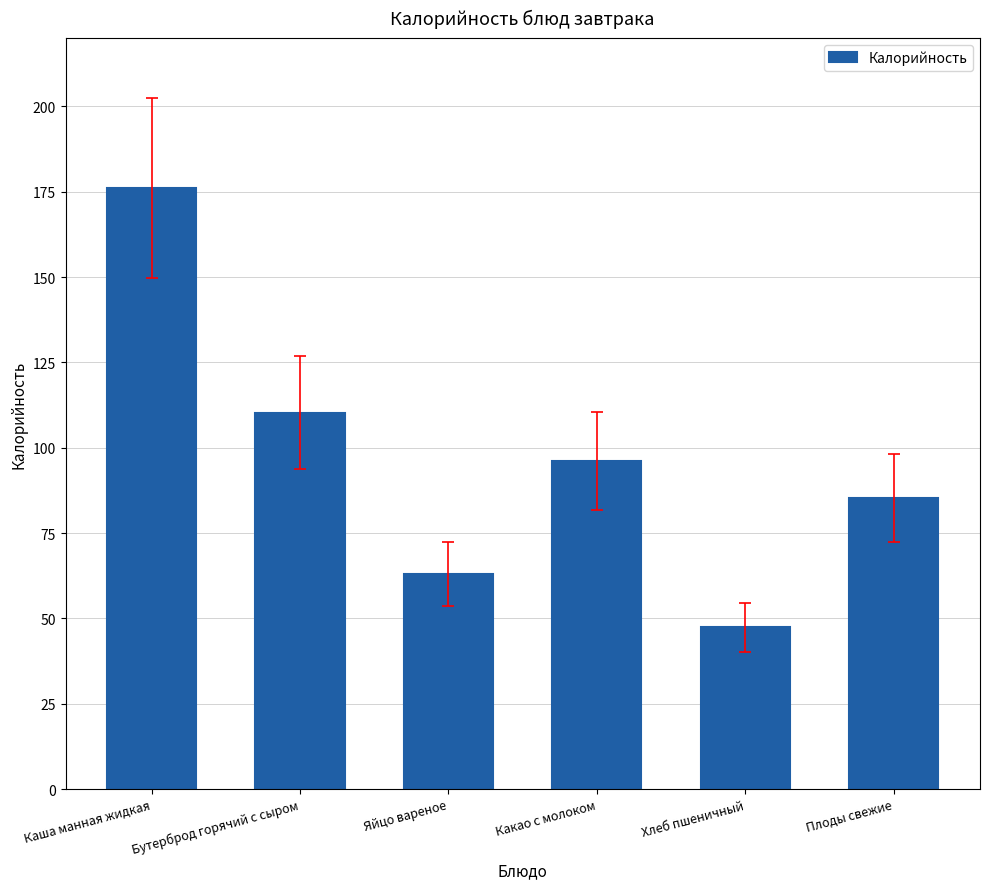

Reading right to left, transcribe all the data shown in this chart.

Плоды свежие=85.3	Хлеб пшеничный=47.4	Какао с молоком=96.1	Яйцо вареное=63.0	Бутерброд горячий с сыром=110.2	Каша манная жидкая=176.1